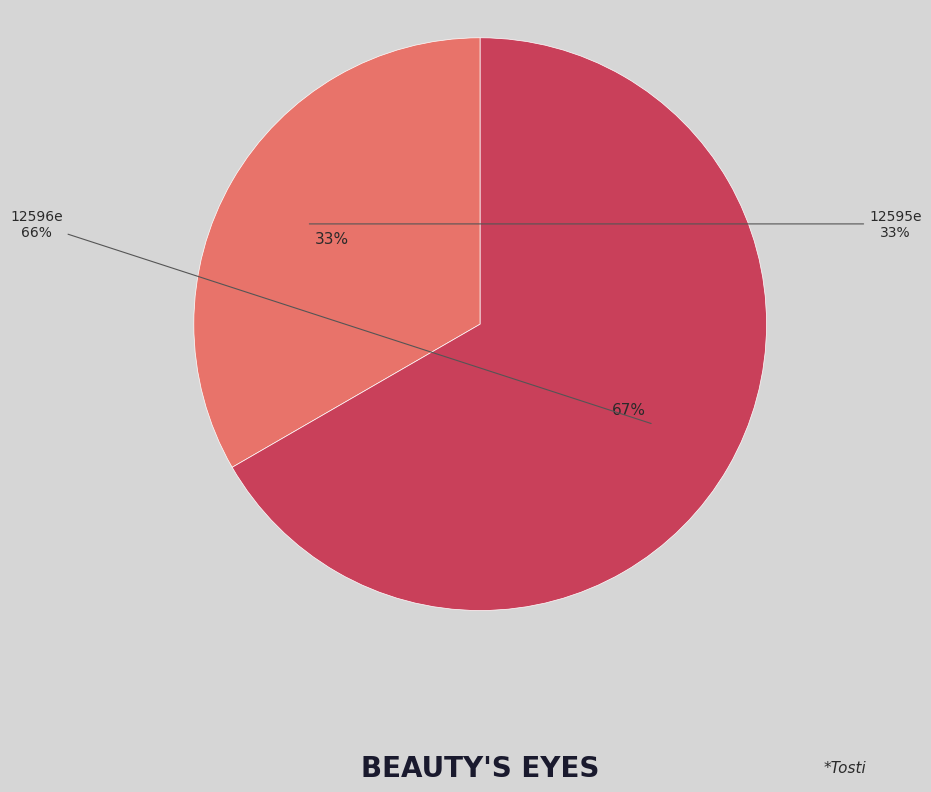

Does 12595e account for over 50% of the chart?

No